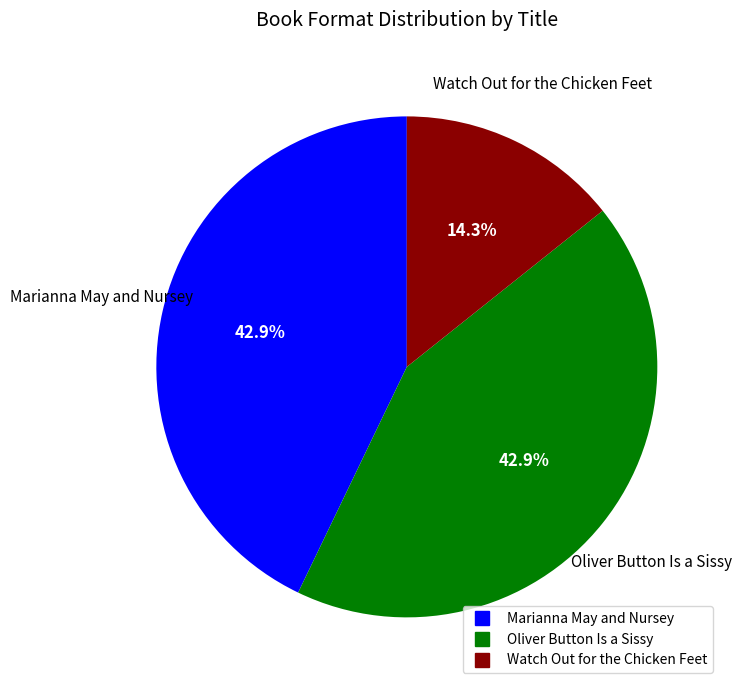

Approximately how many times larger is the value at Watch Out for the Chicken Feet compared to Marianna May and Nursey?

0.3